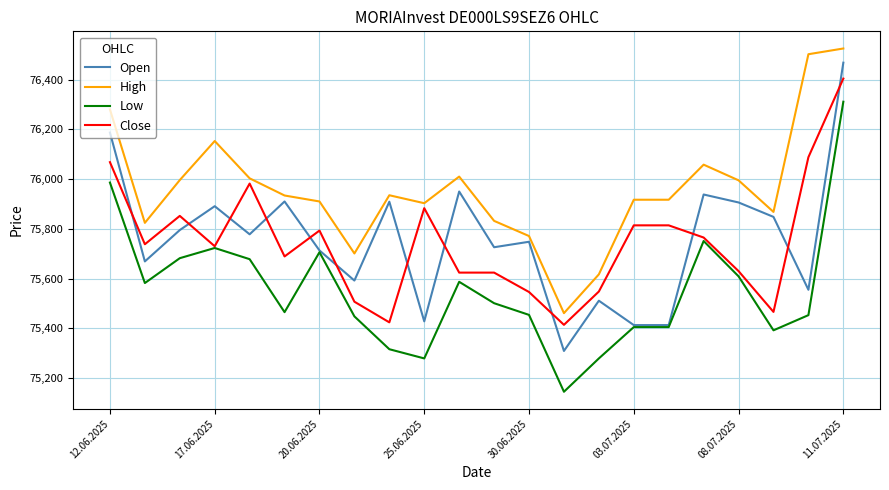

Which series has the largest total across all categories?

High